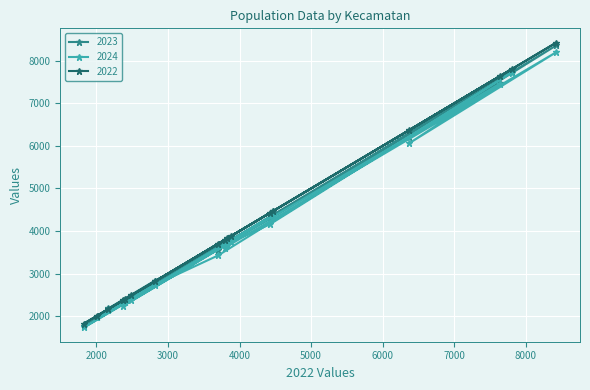

Between Bambanglipuro and Pandak, which series saw the biggest shift?

2022